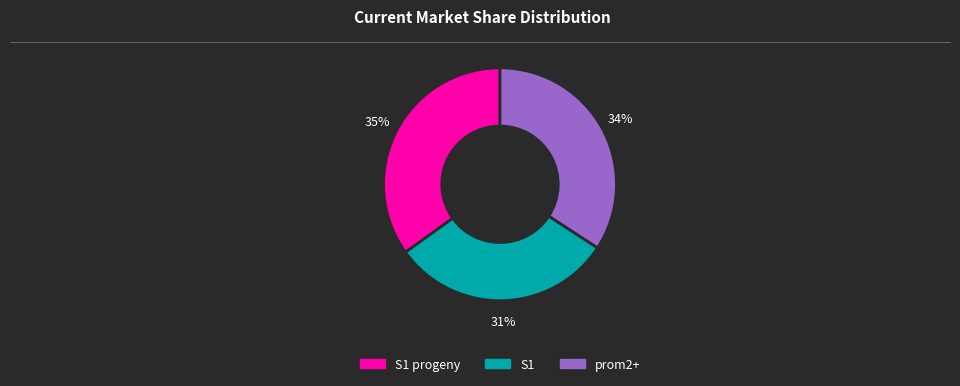

What is the largest slice in the pie chart?

S1 progeny